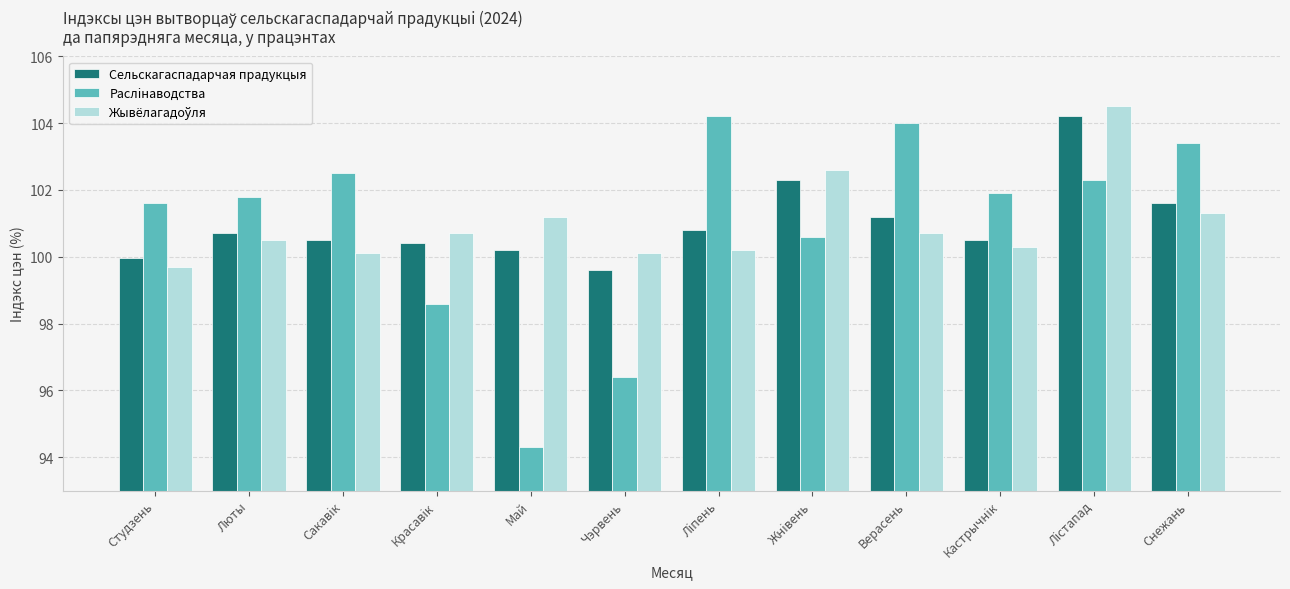

What is the spread (max minus min) of values at Верасень?

3.3